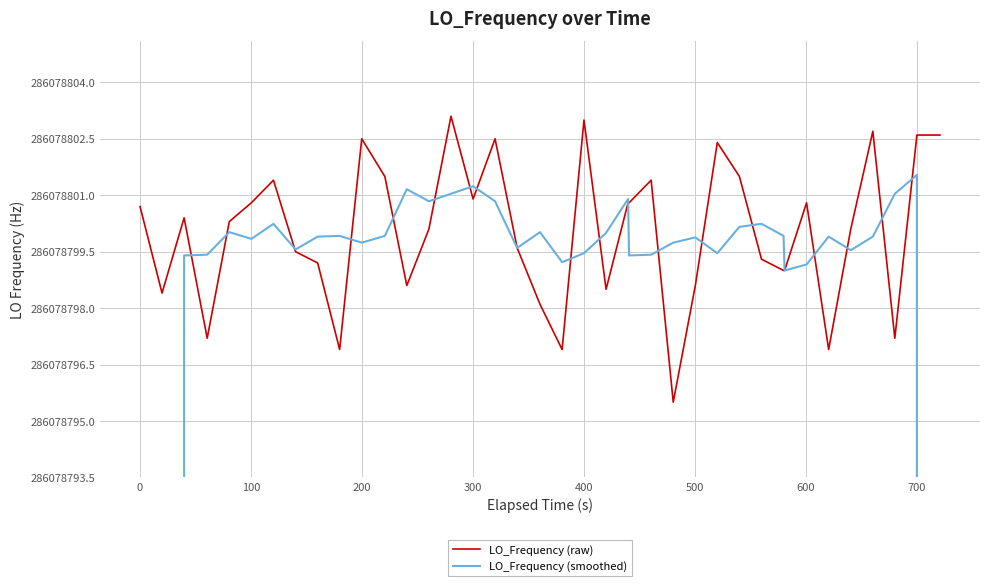

At how many categories does at least one series exceed 242804244?

40